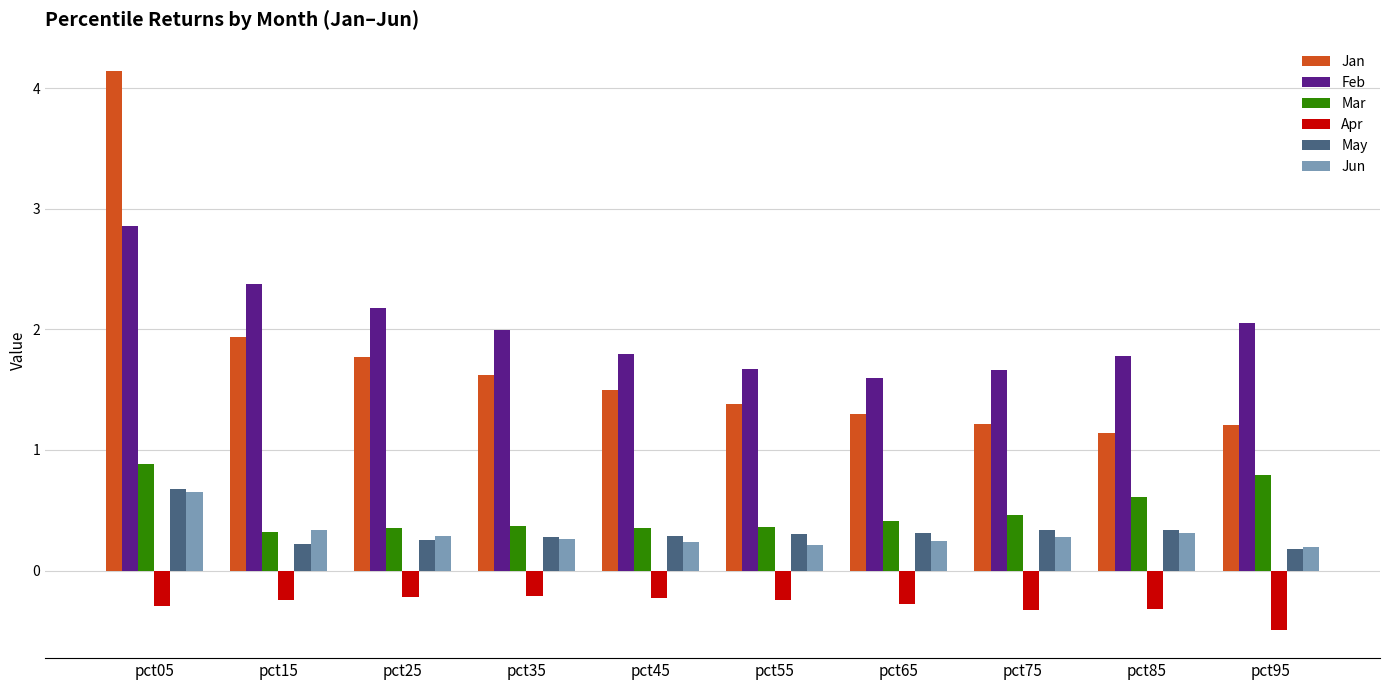

At which category is the sum across all series the highest?

pct05